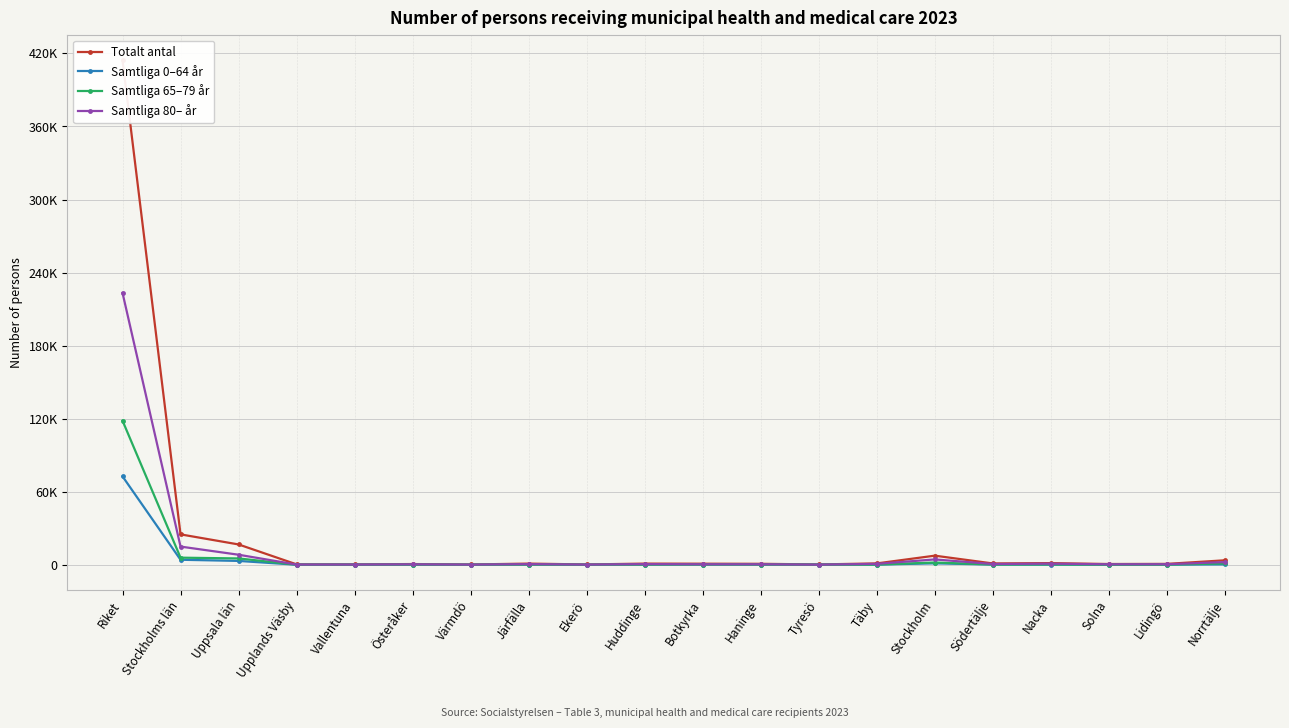

In Samtliga 0–64 år, how many points are lower than both neighbors (excluding endpoints)?

5